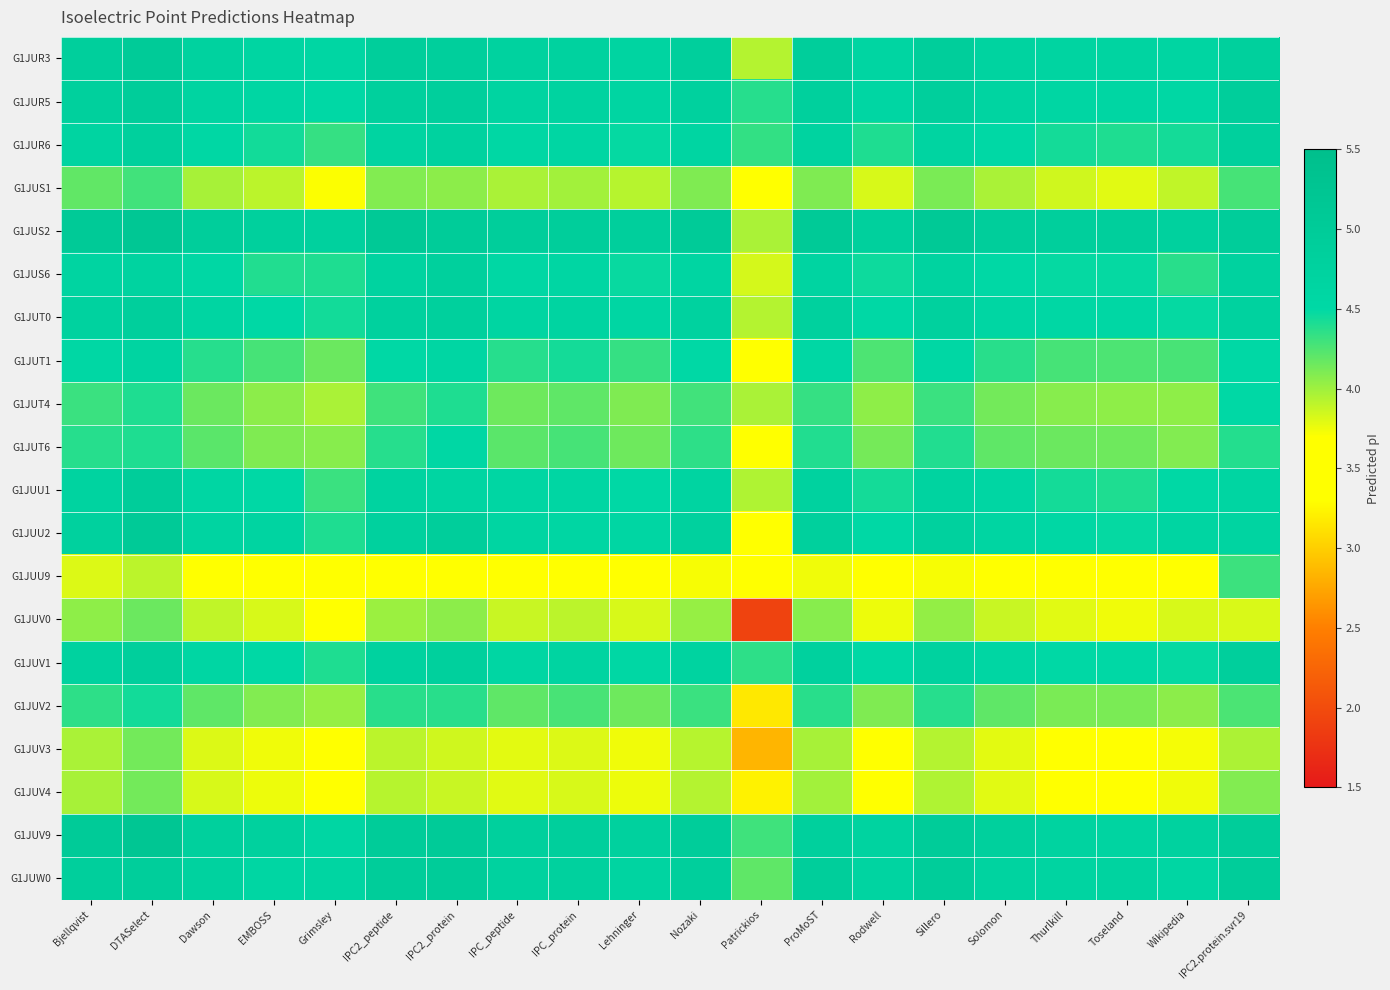

Reading left to right, what are all the values shown in this chart?

G1JUR3: Bjellqvist=4.9	DTASelect=5.0	Dawson=4.7	EMBOSS=4.6	Grimsley=4.6	IPC2_peptide=4.9	IPC2_protein=4.9	IPC_peptide=4.7	IPC_protein=4.7	Lehninger=4.7	Nozaki=4.9	Patrickios=3.9	ProMoST=4.9	Rodwell=4.6	Sillero=4.9	Solomon=4.7	Thurlkill=4.7	Toseland=4.7	Wikipedia=4.6	IPC2.protein.svr19=4.8
G1JUR5: Bjellqvist=4.8	DTASelect=5.0	Dawson=4.7	EMBOSS=4.6	Grimsley=4.5	IPC2_peptide=4.8	IPC2_protein=4.9	IPC_peptide=4.7	IPC_protein=4.7	Lehninger=4.6	Nozaki=4.8	Patrickios=4.4	ProMoST=4.8	Rodwell=4.6	Sillero=4.9	Solomon=4.7	Thurlkill=4.6	Toseland=4.6	Wikipedia=4.6	IPC2.protein.svr19=4.9
G1JUR6: Bjellqvist=4.7	DTASelect=4.8	Dawson=4.5	EMBOSS=4.4	Grimsley=4.3	IPC2_peptide=4.7	IPC2_protein=4.8	IPC_peptide=4.5	IPC_protein=4.6	Lehninger=4.5	Nozaki=4.6	Patrickios=4.3	ProMoST=4.7	Rodwell=4.4	Sillero=4.7	Solomon=4.5	Thurlkill=4.4	Toseland=4.4	Wikipedia=4.4	IPC2.protein.svr19=4.8
G1JUS1: Bjellqvist=4.2	DTASelect=4.3	Dawson=4.0	EMBOSS=3.9	Grimsley=3.7	IPC2_peptide=4.1	IPC2_protein=4.1	IPC_peptide=4.0	IPC_protein=4.0	Lehninger=3.9	Nozaki=4.1	Patrickios=3.7	ProMoST=4.1	Rodwell=3.8	Sillero=4.1	Solomon=4.0	Thurlkill=3.8	Toseland=3.8	Wikipedia=3.9	IPC2.protein.svr19=4.3
G1JUS2: Bjellqvist=5.0	DTASelect=5.2	Dawson=4.9	EMBOSS=4.8	Grimsley=4.8	IPC2_peptide=5.1	IPC2_protein=5.0	IPC_peptide=4.9	IPC_protein=4.9	Lehninger=4.9	Nozaki=5.0	Patrickios=4.0	ProMoST=5.1	Rodwell=4.8	Sillero=5.1	Solomon=4.9	Thurlkill=4.9	Toseland=4.9	Wikipedia=4.8	IPC2.protein.svr19=5.0
G1JUS6: Bjellqvist=4.7	DTASelect=4.7	Dawson=4.5	EMBOSS=4.4	Grimsley=4.4	IPC2_peptide=4.7	IPC2_protein=4.8	IPC_peptide=4.5	IPC_protein=4.6	Lehninger=4.5	Nozaki=4.6	Patrickios=3.8	ProMoST=4.7	Rodwell=4.5	Sillero=4.7	Solomon=4.5	Thurlkill=4.5	Toseland=4.5	Wikipedia=4.4	IPC2.protein.svr19=4.7
G1JUT0: Bjellqvist=4.8	DTASelect=4.9	Dawson=4.6	EMBOSS=4.5	Grimsley=4.4	IPC2_peptide=4.8	IPC2_protein=4.8	IPC_peptide=4.6	IPC_protein=4.7	Lehninger=4.6	Nozaki=4.7	Patrickios=3.9	ProMoST=4.8	Rodwell=4.5	Sillero=4.8	Solomon=4.6	Thurlkill=4.5	Toseland=4.5	Wikipedia=4.5	IPC2.protein.svr19=4.8
G1JUT1: Bjellqvist=4.5	DTASelect=4.7	Dawson=4.4	EMBOSS=4.3	Grimsley=4.2	IPC2_peptide=4.5	IPC2_protein=4.6	IPC_peptide=4.4	IPC_protein=4.4	Lehninger=4.3	Nozaki=4.5	Patrickios=3.6	ProMoST=4.5	Rodwell=4.3	Sillero=4.5	Solomon=4.4	Thurlkill=4.3	Toseland=4.3	Wikipedia=4.3	IPC2.protein.svr19=4.5
G1JUT4: Bjellqvist=4.3	DTASelect=4.4	Dawson=4.2	EMBOSS=4.1	Grimsley=4.0	IPC2_peptide=4.3	IPC2_protein=4.4	IPC_peptide=4.2	IPC_protein=4.2	Lehninger=4.1	Nozaki=4.3	Patrickios=4.0	ProMoST=4.3	Rodwell=4.0	Sillero=4.3	Solomon=4.1	Thurlkill=4.1	Toseland=4.0	Wikipedia=4.0	IPC2.protein.svr19=4.5
G1JUT6: Bjellqvist=4.4	DTASelect=4.4	Dawson=4.2	EMBOSS=4.1	Grimsley=4.1	IPC2_peptide=4.4	IPC2_protein=4.5	IPC_peptide=4.2	IPC_protein=4.3	Lehninger=4.2	Nozaki=4.4	Patrickios=3.3	ProMoST=4.4	Rodwell=4.1	Sillero=4.4	Solomon=4.2	Thurlkill=4.2	Toseland=4.2	Wikipedia=4.1	IPC2.protein.svr19=4.4
G1JUU1: Bjellqvist=4.7	DTASelect=4.9	Dawson=4.6	EMBOSS=4.5	Grimsley=4.3	IPC2_peptide=4.7	IPC2_protein=4.6	IPC_peptide=4.6	IPC_protein=4.6	Lehninger=4.5	Nozaki=4.7	Patrickios=3.9	ProMoST=4.7	Rodwell=4.4	Sillero=4.7	Solomon=4.6	Thurlkill=4.4	Toseland=4.4	Wikipedia=4.5	IPC2.protein.svr19=4.6
G1JUU2: Bjellqvist=4.8	DTASelect=5.1	Dawson=4.7	EMBOSS=4.7	Grimsley=4.4	IPC2_peptide=4.8	IPC2_protein=4.9	IPC_peptide=4.6	IPC_protein=4.6	Lehninger=4.6	Nozaki=4.8	Patrickios=3.4	ProMoST=4.8	Rodwell=4.5	Sillero=4.8	Solomon=4.6	Thurlkill=4.6	Toseland=4.5	Wikipedia=4.6	IPC2.protein.svr19=4.7
G1JUU9: Bjellqvist=3.8	DTASelect=3.9	Dawson=3.6	EMBOSS=3.5	Grimsley=3.3	IPC2_peptide=3.7	IPC2_protein=3.6	IPC_peptide=3.6	IPC_protein=3.6	Lehninger=3.5	Nozaki=3.7	Patrickios=3.5	ProMoST=3.7	Rodwell=3.4	Sillero=3.7	Solomon=3.6	Thurlkill=3.5	Toseland=3.4	Wikipedia=3.5	IPC2.protein.svr19=4.3
G1JUV0: Bjellqvist=4.0	DTASelect=4.2	Dawson=3.9	EMBOSS=3.8	Grimsley=3.7	IPC2_peptide=4.0	IPC2_protein=4.1	IPC_peptide=3.9	IPC_protein=3.9	Lehninger=3.8	Nozaki=4.0	Patrickios=1.9	ProMoST=4.1	Rodwell=3.8	Sillero=4.0	Solomon=3.9	Thurlkill=3.8	Toseland=3.7	Wikipedia=3.8	IPC2.protein.svr19=3.8
G1JUV1: Bjellqvist=4.8	DTASelect=4.9	Dawson=4.6	EMBOSS=4.5	Grimsley=4.4	IPC2_peptide=4.8	IPC2_protein=4.8	IPC_peptide=4.6	IPC_protein=4.7	Lehninger=4.6	Nozaki=4.7	Patrickios=4.4	ProMoST=4.8	Rodwell=4.5	Sillero=4.8	Solomon=4.6	Thurlkill=4.5	Toseland=4.5	Wikipedia=4.5	IPC2.protein.svr19=4.9
G1JUV2: Bjellqvist=4.4	DTASelect=4.4	Dawson=4.2	EMBOSS=4.1	Grimsley=4.0	IPC2_peptide=4.4	IPC2_protein=4.4	IPC_peptide=4.2	IPC_protein=4.3	Lehninger=4.2	Nozaki=4.3	Patrickios=3.2	ProMoST=4.4	Rodwell=4.1	Sillero=4.4	Solomon=4.2	Thurlkill=4.1	Toseland=4.1	Wikipedia=4.1	IPC2.protein.svr19=4.3
G1JUV3: Bjellqvist=4.0	DTASelect=4.1	Dawson=3.8	EMBOSS=3.7	Grimsley=3.5	IPC2_peptide=3.9	IPC2_protein=3.8	IPC_peptide=3.8	IPC_protein=3.8	Lehninger=3.7	Nozaki=3.9	Patrickios=2.8	ProMoST=4.0	Rodwell=3.6	Sillero=3.9	Solomon=3.8	Thurlkill=3.7	Toseland=3.6	Wikipedia=3.7	IPC2.protein.svr19=4.0
G1JUV4: Bjellqvist=4.0	DTASelect=4.1	Dawson=3.8	EMBOSS=3.8	Grimsley=3.5	IPC2_peptide=3.9	IPC2_protein=3.9	IPC_peptide=3.8	IPC_protein=3.8	Lehninger=3.8	Nozaki=3.9	Patrickios=3.2	ProMoST=4.0	Rodwell=3.7	Sillero=3.9	Solomon=3.8	Thurlkill=3.7	Toseland=3.6	Wikipedia=3.7	IPC2.protein.svr19=4.1
G1JUV9: Bjellqvist=5.0	DTASelect=5.2	Dawson=4.8	EMBOSS=4.8	Grimsley=4.6	IPC2_peptide=5.0	IPC2_protein=5.0	IPC_peptide=4.8	IPC_protein=4.9	Lehninger=4.8	Nozaki=5.0	Patrickios=4.3	ProMoST=4.8	Rodwell=4.7	Sillero=5.0	Solomon=4.8	Thurlkill=4.7	Toseland=4.7	Wikipedia=4.8	IPC2.protein.svr19=5.0
G1JUW0: Bjellqvist=4.9	DTASelect=4.9	Dawson=4.7	EMBOSS=4.6	Grimsley=4.6	IPC2_peptide=4.9	IPC2_protein=5.0	IPC_peptide=4.7	IPC_protein=4.8	Lehninger=4.7	Nozaki=4.9	Patrickios=4.2	ProMoST=4.9	Rodwell=4.7	Sillero=4.9	Solomon=4.7	Thurlkill=4.7	Toseland=4.7	Wikipedia=4.6	IPC2.protein.svr19=5.0